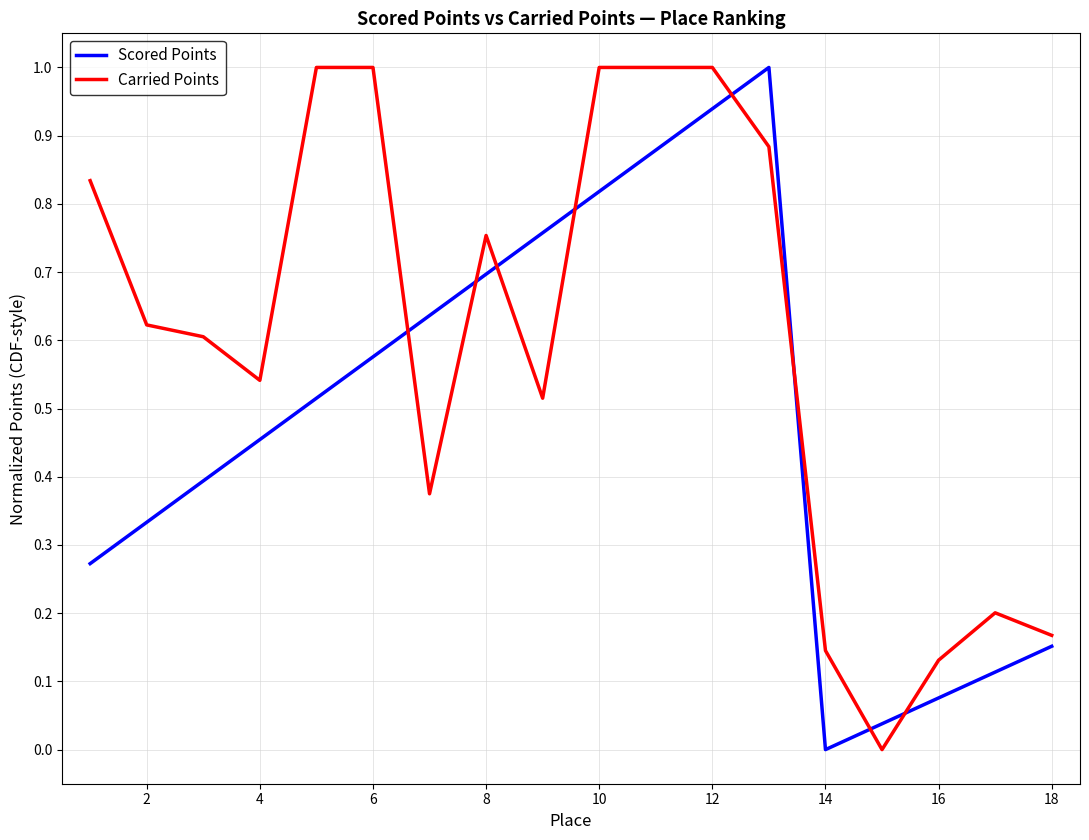

Which series has the largest total across all categories?

Carried Points